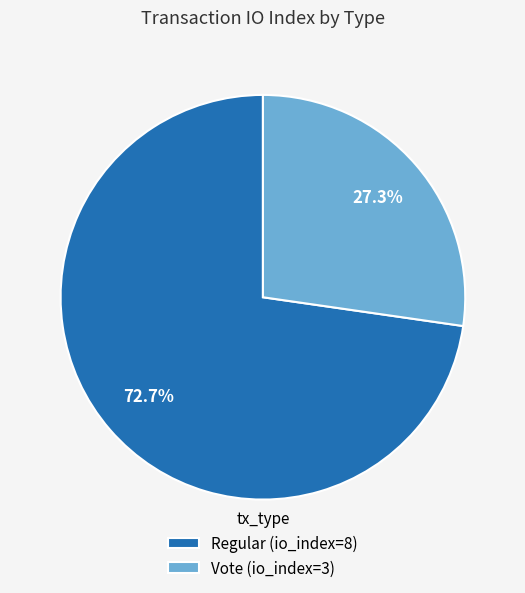

Between Vote and Regular, which is larger?

Regular